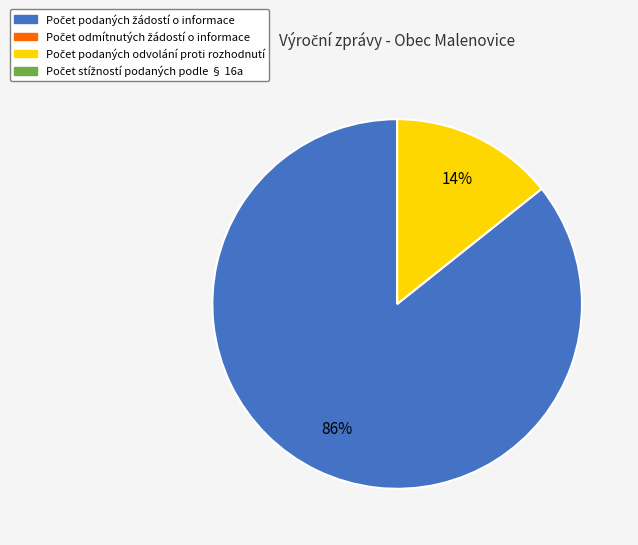

To the nearest percent, what is the average slice percentage?

50%